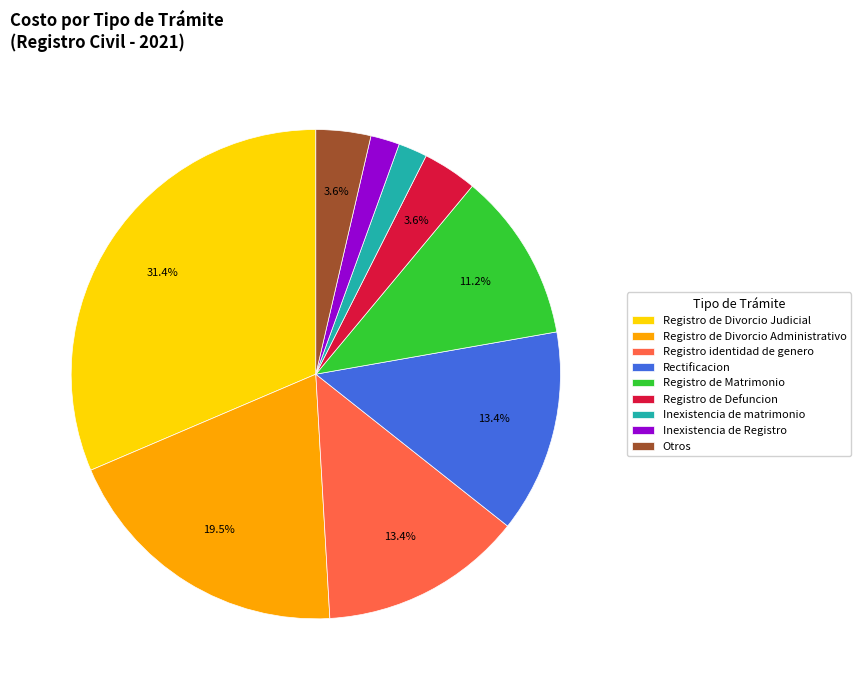

Count the number of slices in the pie.

9